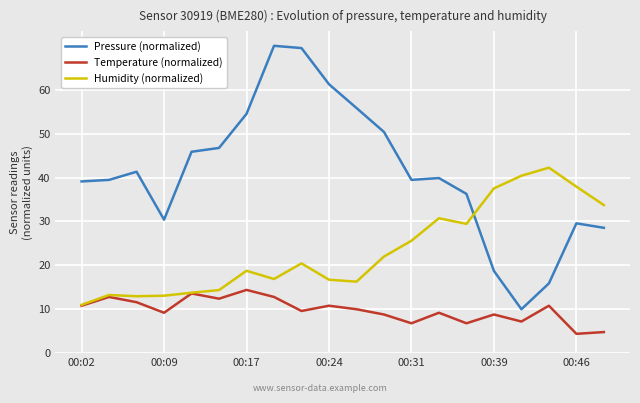

At how many categories does at least one series exceed 45?

8